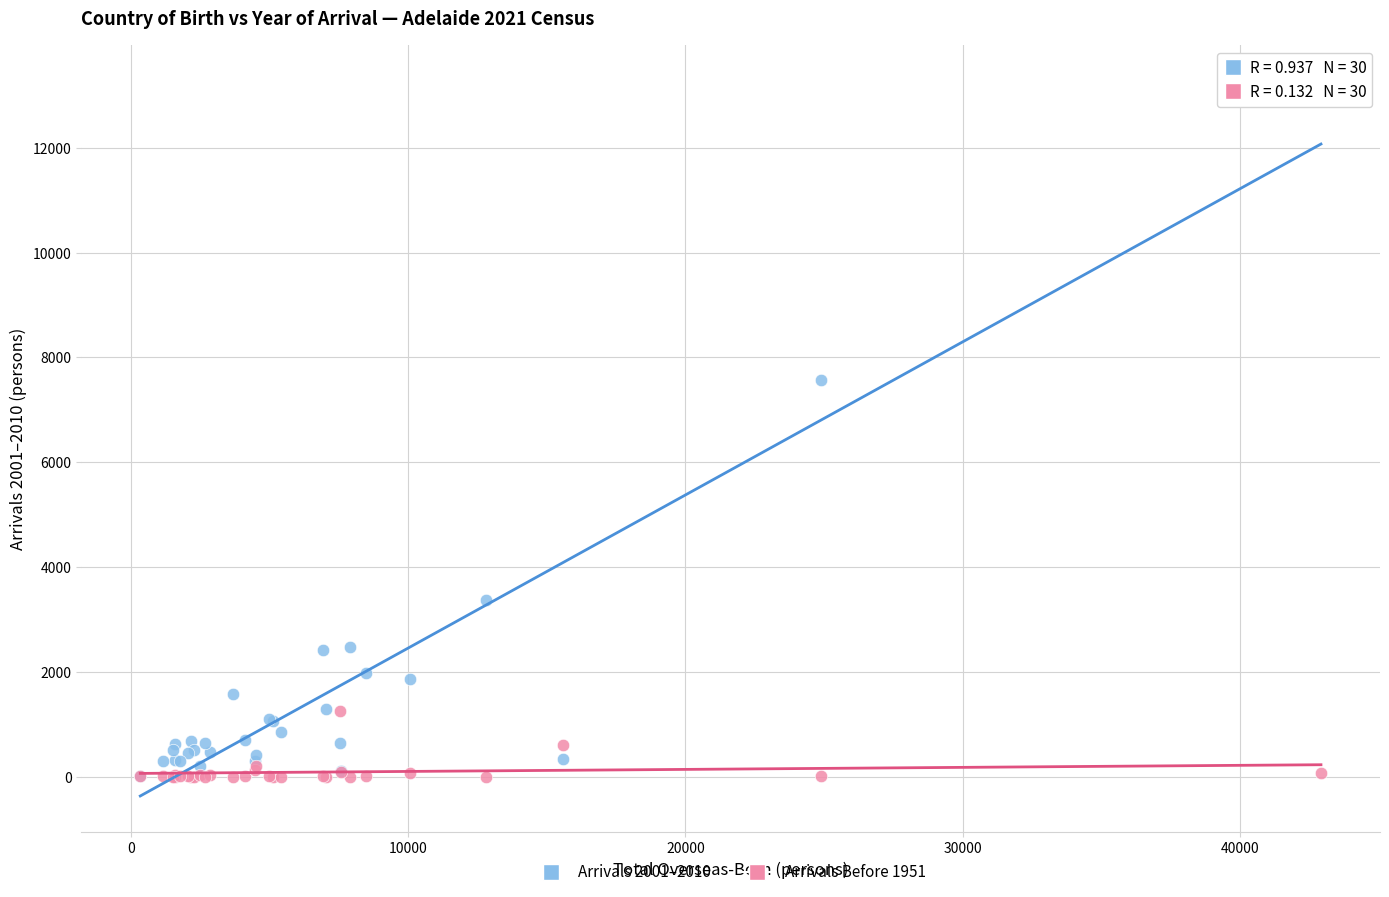

Which series contains the highest Y value?

Arrivals 2001–2010